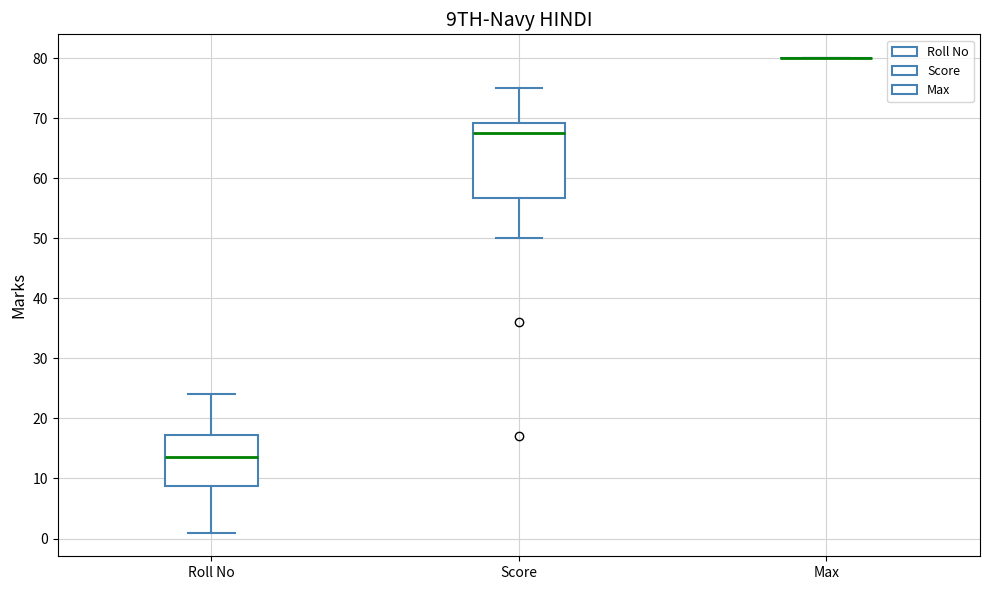

Reading left to right, transcribe this box plot: for each box, give where its median line is, the range the box spans, and where its two whiskers end, as read against the y-axis. The values are not printed on the chart, so give them approximately, as read against the axis.

Roll No: median 14, box 9 to 17, whiskers 1 to 24
Score: median 68, box 57 to 69, whiskers 50 to 75
Max: box collapsed to a line at 80, whiskers 80 to 80